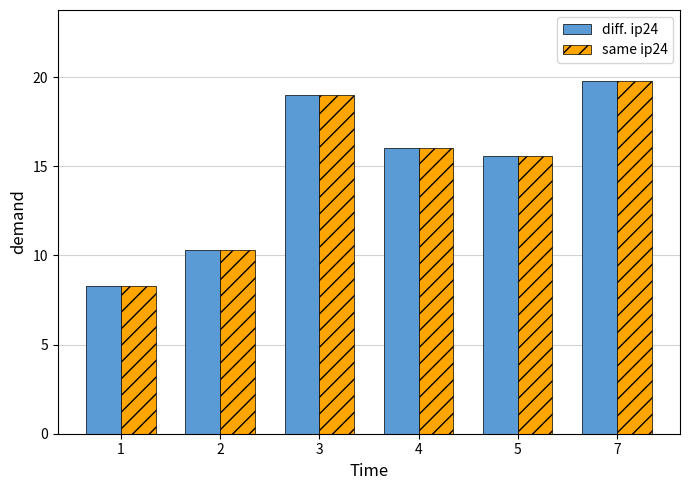

What is the total value across all series at 3?

38.0